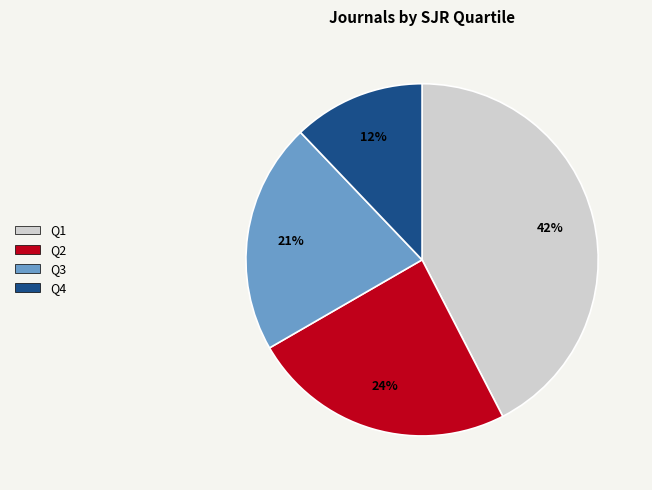

To the nearest percent, what portion does Q1 represent?

42%